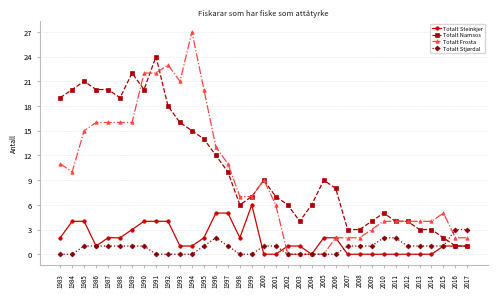

What is the difference between the highest and lowest values at 1997?

10